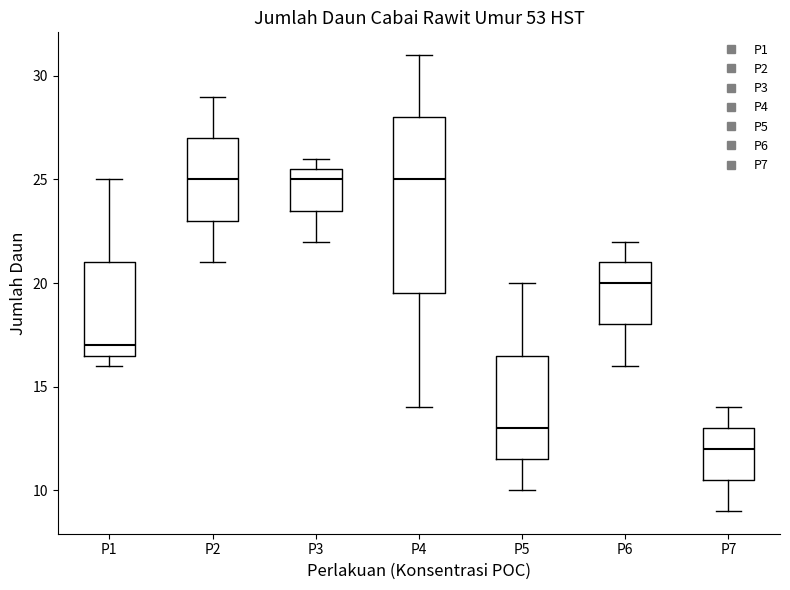

Where does the median line of the box for P1 sit on the y-axis? The values are not printed on the chart, so give them approximately, as read against the axis.

17.0